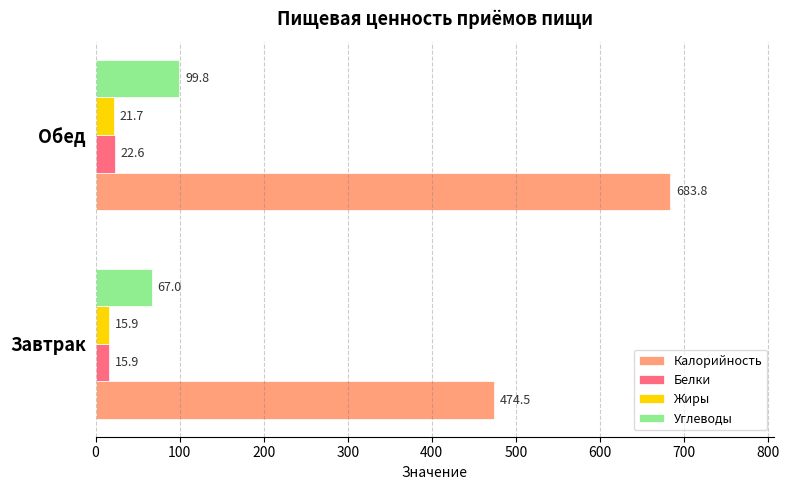

What is the sum of all Жиры values?

37.6